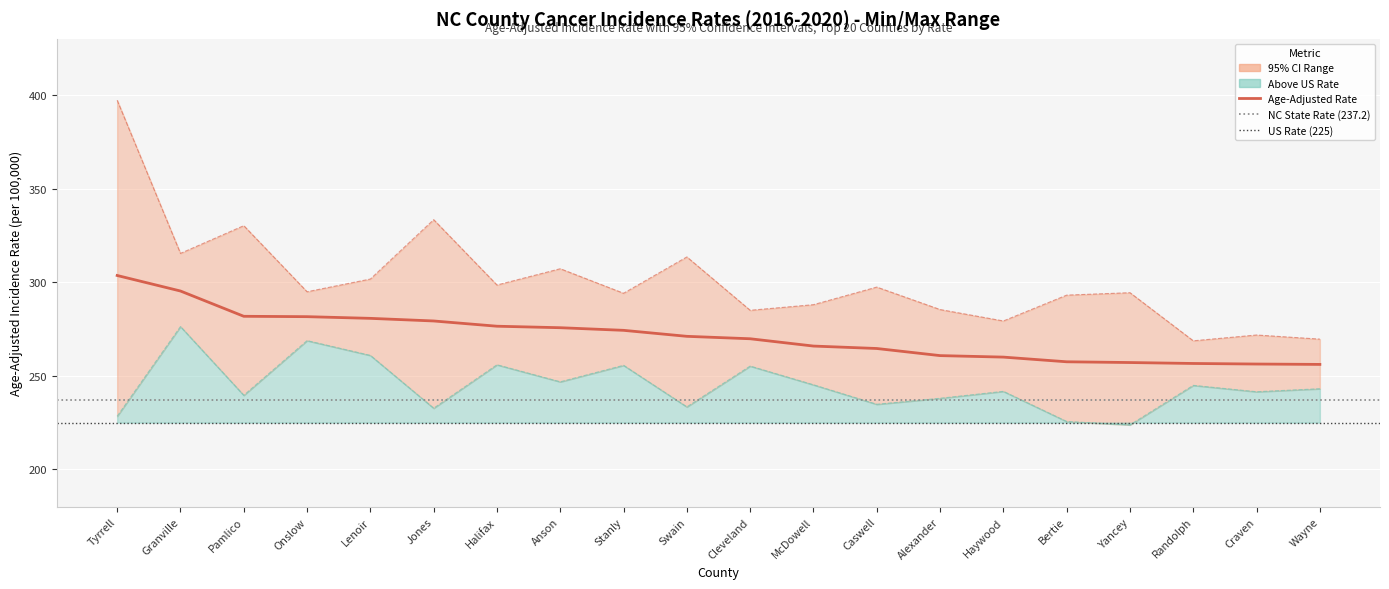

At which label does Age-Adjusted Rate first exceed 271?

Tyrrell